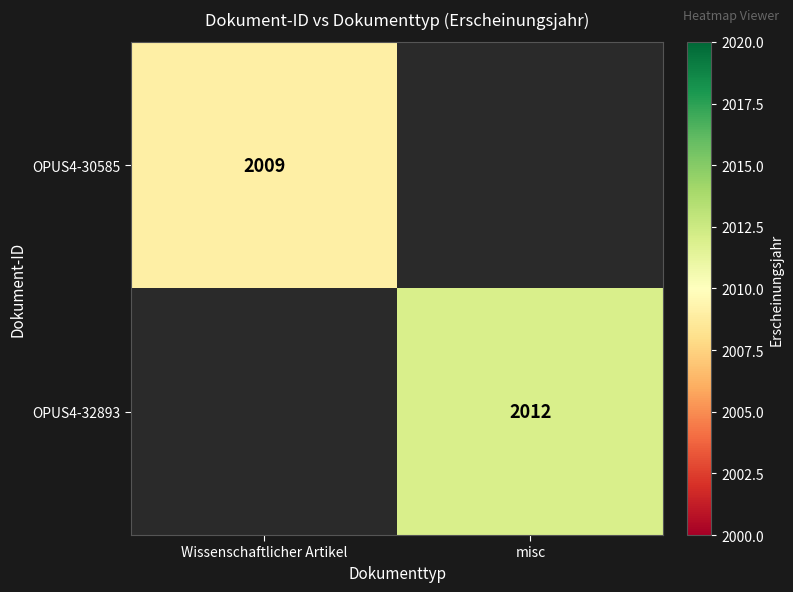

Is it true that OPUS4-30585 equals 2009 at Wissenschaftlicher Artikel?

True